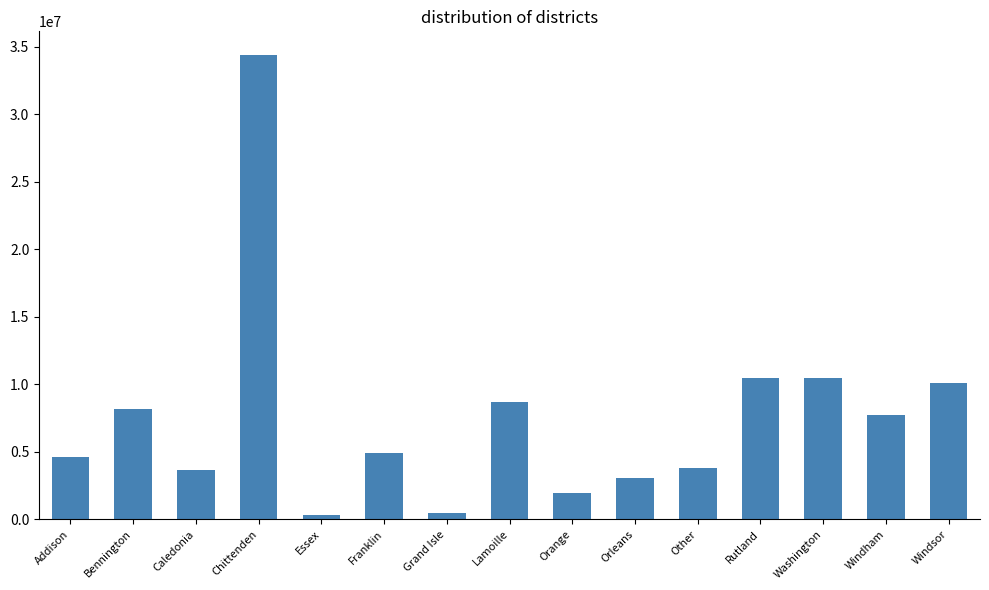

What is the greatest value displayed?

34426657.9